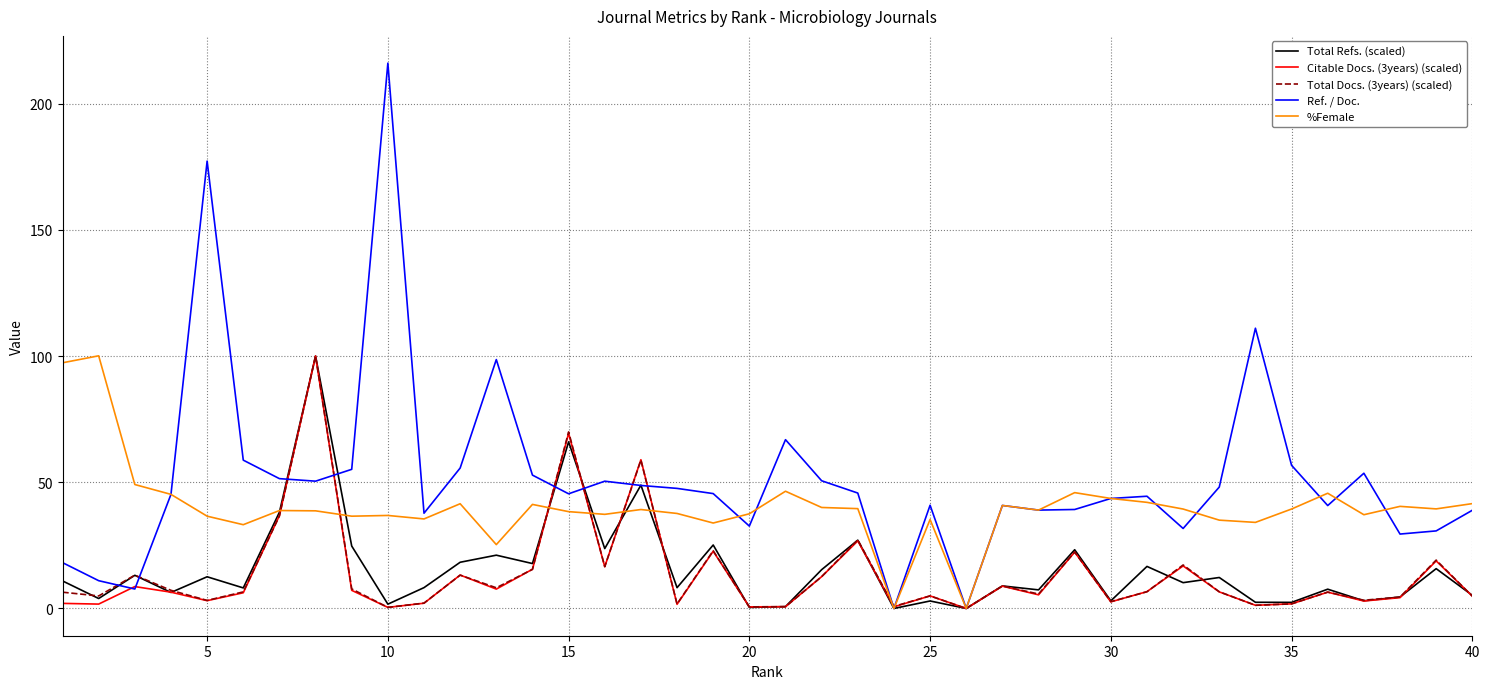

Which series has the largest range (max minus min)?

Ref. / Doc.